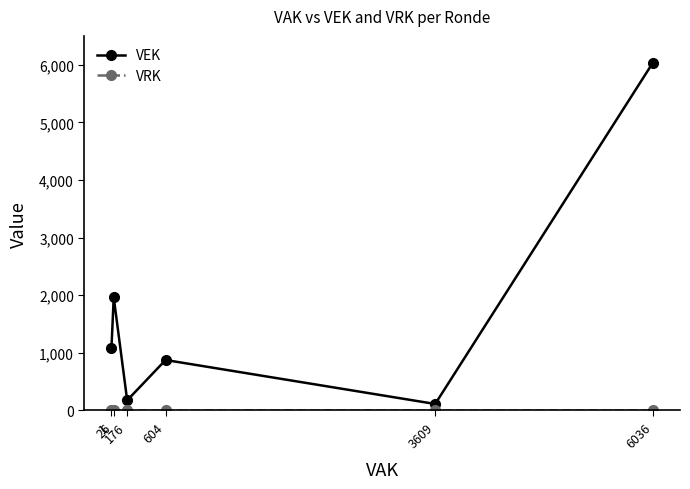

What is the average value of the VEK series?

1709.3